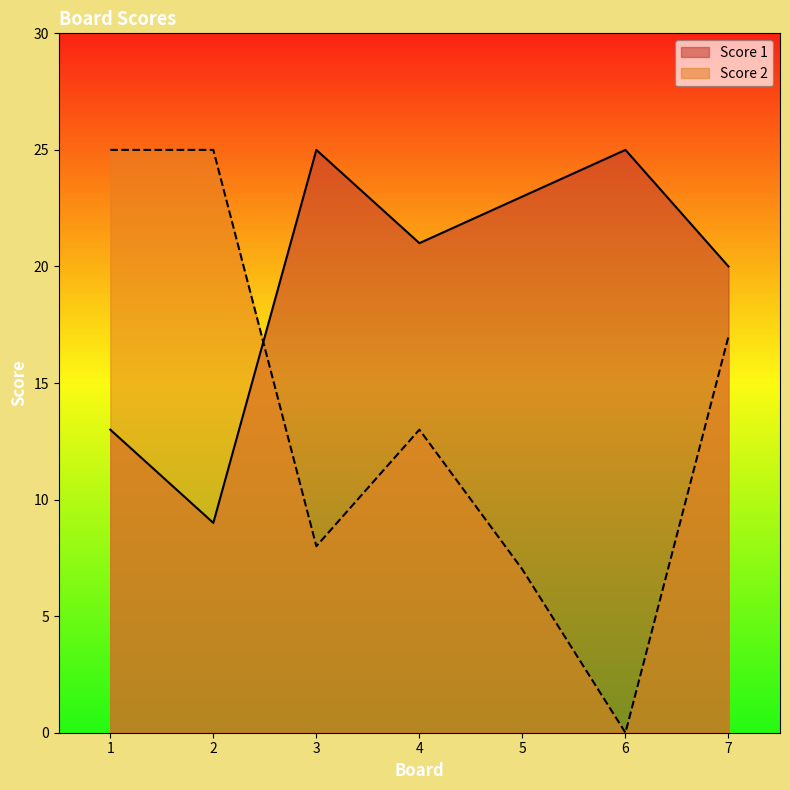

Reading right to left, list all the values displayed in this chart.

Score 1: 20	25	23	21	25	9	13
Score 2: 17	0	7	13	8	25	25